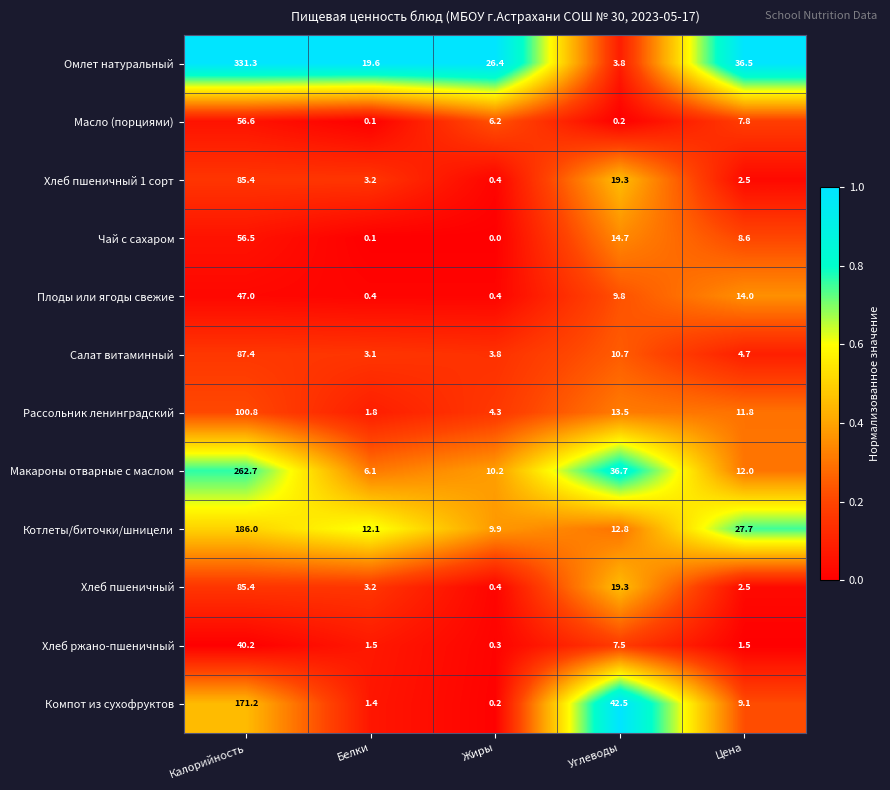

Where does the Компот из сухофруктов series first go above 9?

Калорийность